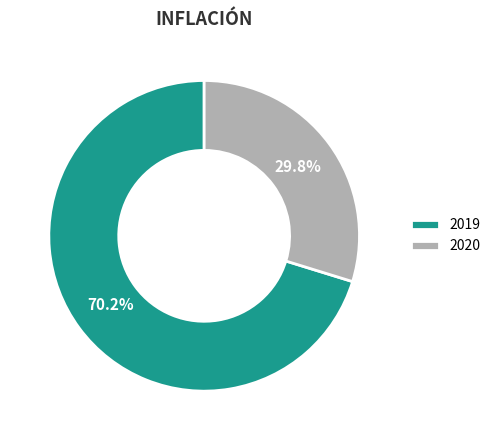

Does 2019 represent more than half of the total?

Yes